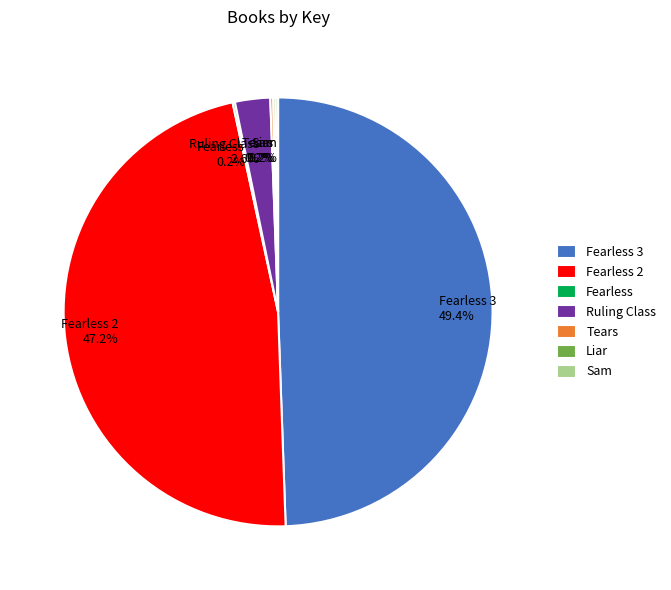

What is the total percentage of Sam and Fearless 3?

49.6%